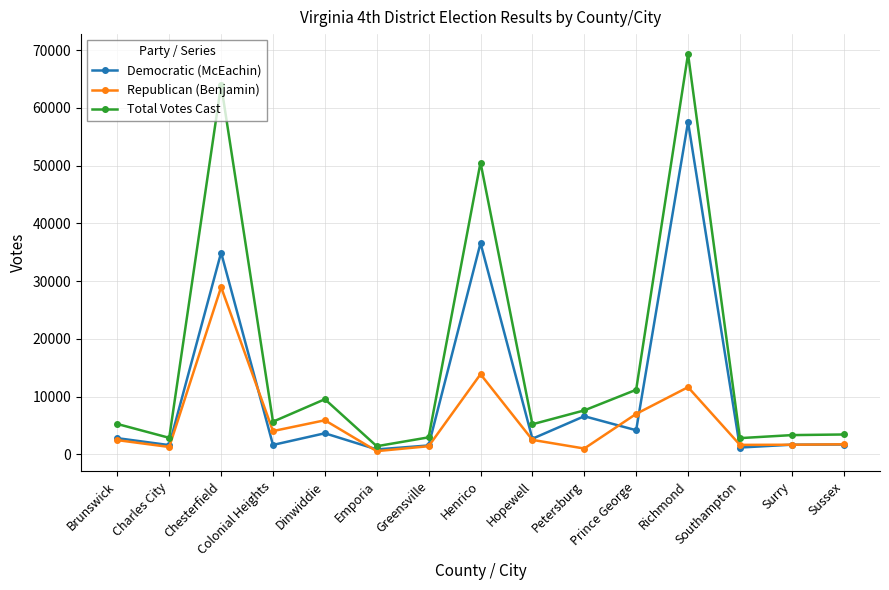

What is the label of the 5th point from the right?

Prince George